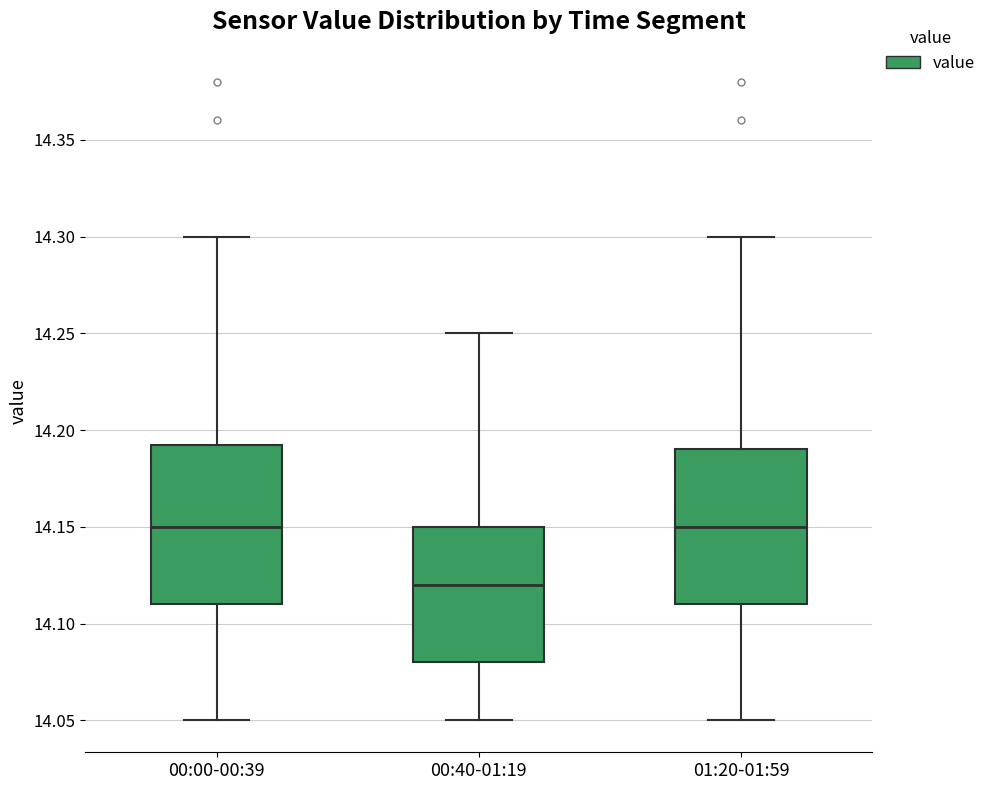

Where does the upper whisker of the box for 00:40-01:19 end on the y-axis? The values are not printed on the chart, so give them approximately, as read against the axis.

14.250